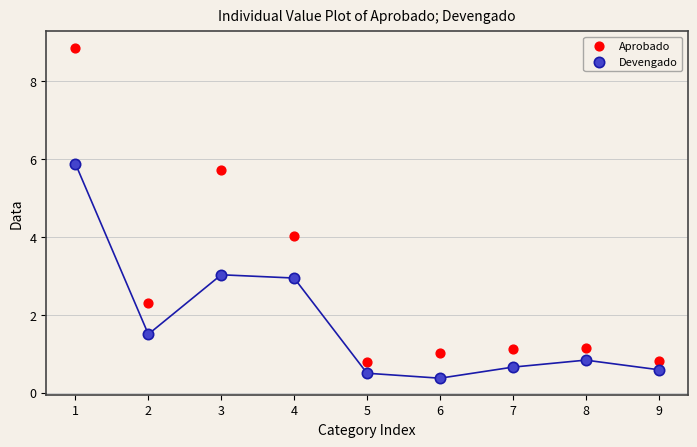

Which series contains the highest Y value?

Aprobado